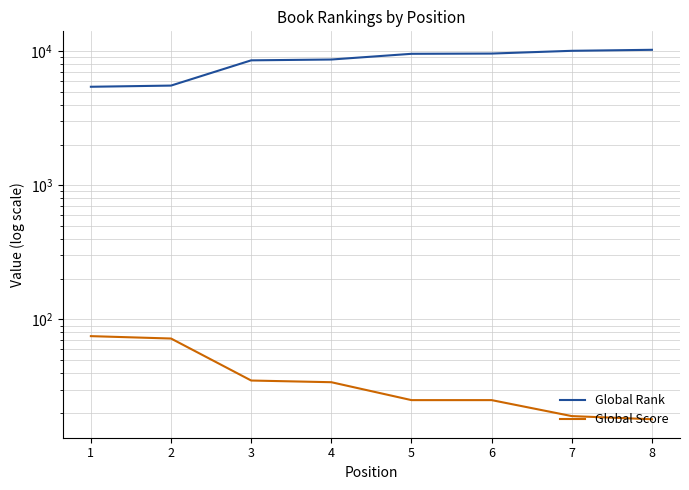

What is the difference between the Global Score values at 7 and 6?

6